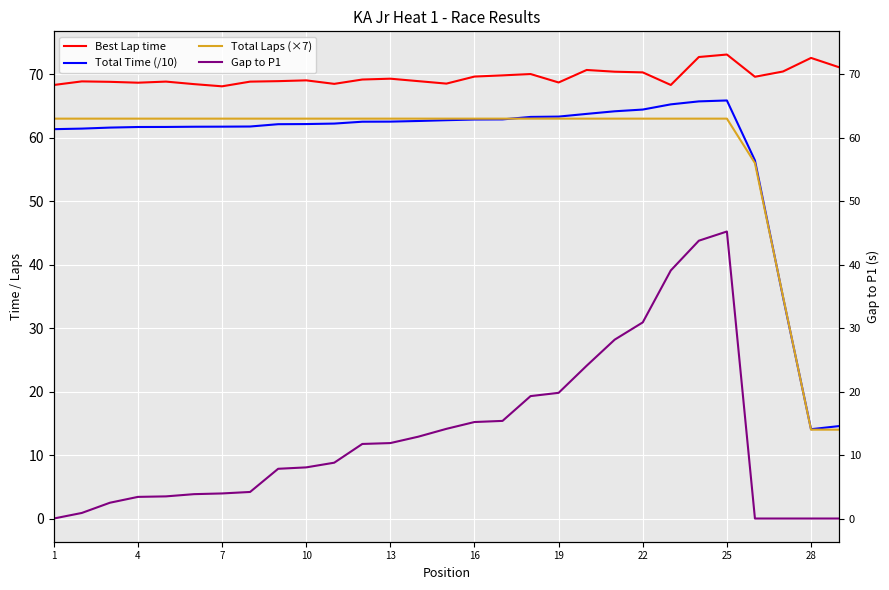

What is the minimum value for Best Lap time?

68.1